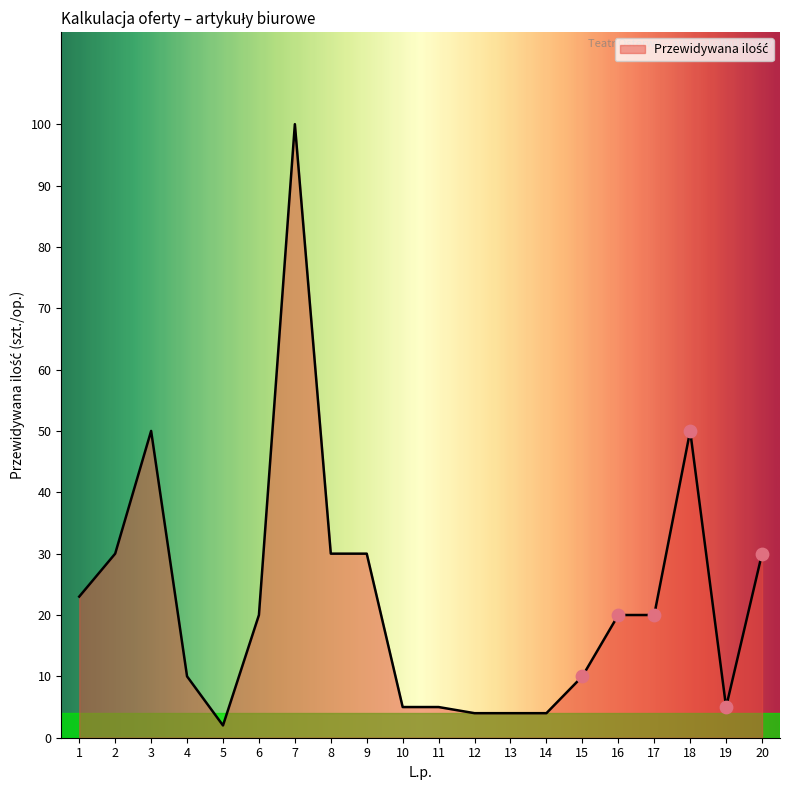

What is the change in value from 11 to 20?

+25